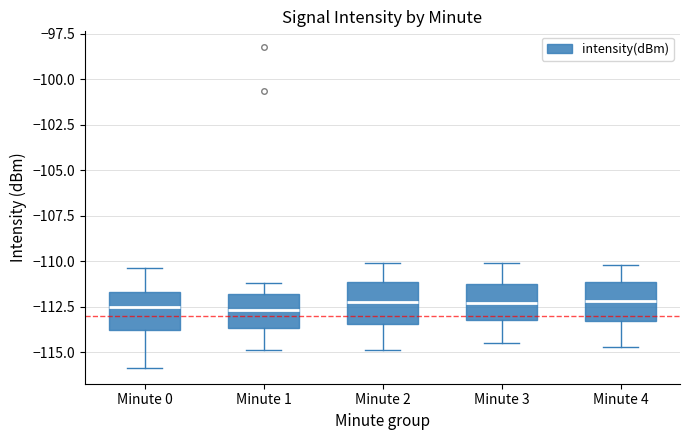

Where does the lower whisker of the box for Minute 4 end on the y-axis? The values are not printed on the chart, so give them approximately, as read against the axis.

-114.5